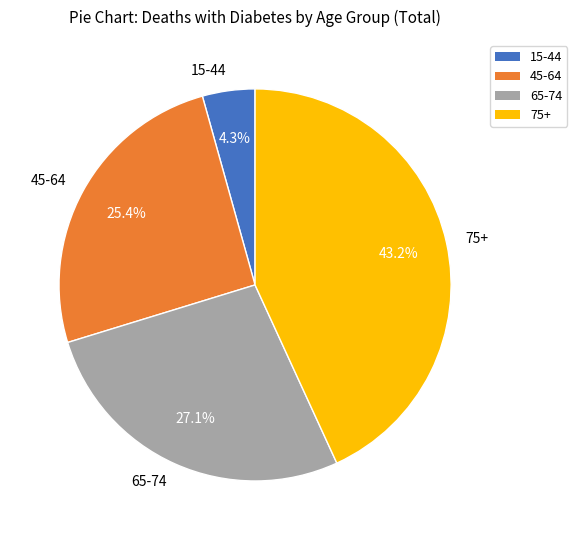

How much of the chart is everything except 45-64?

74.6%